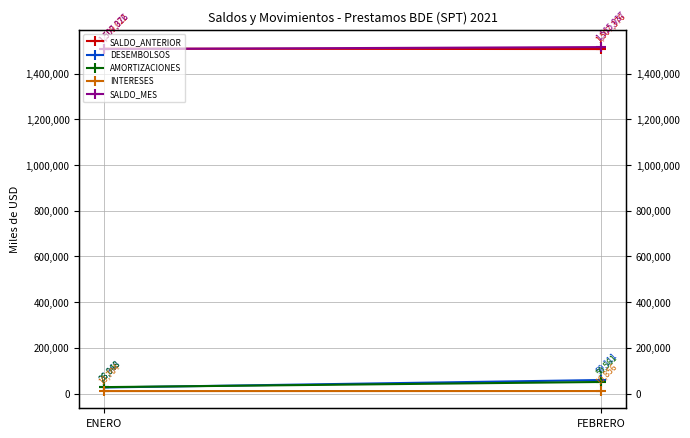

Is this an area chart (filled region under the line)?

No